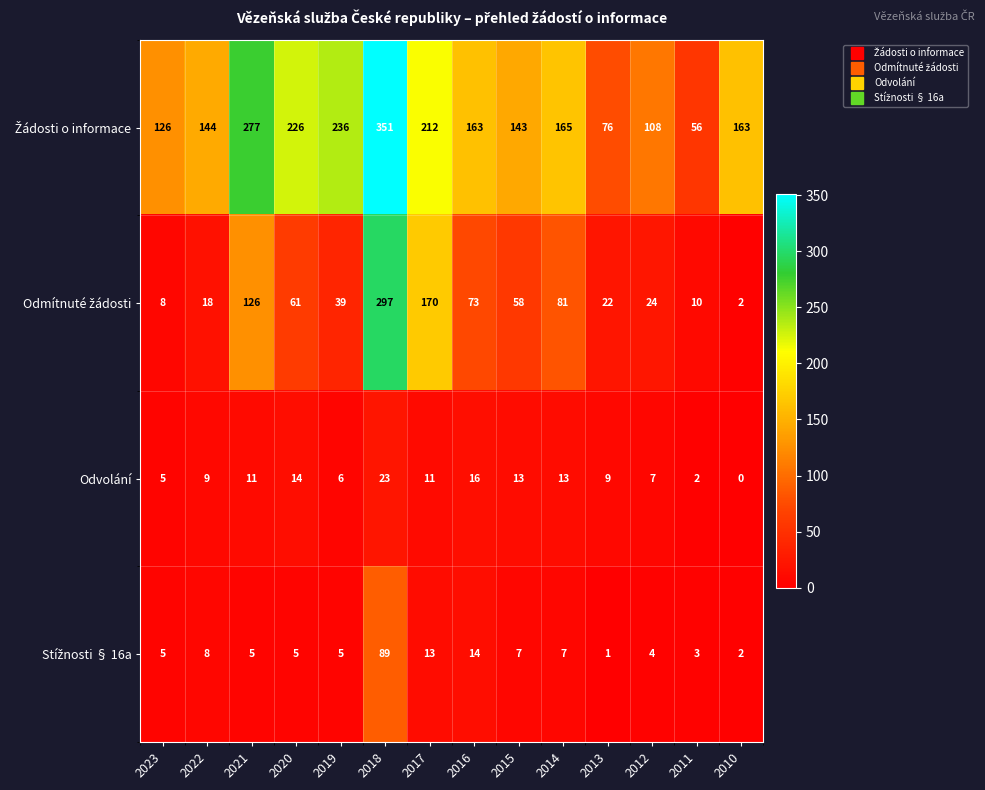

What is the difference between the highest and lowest values at 2023?

121